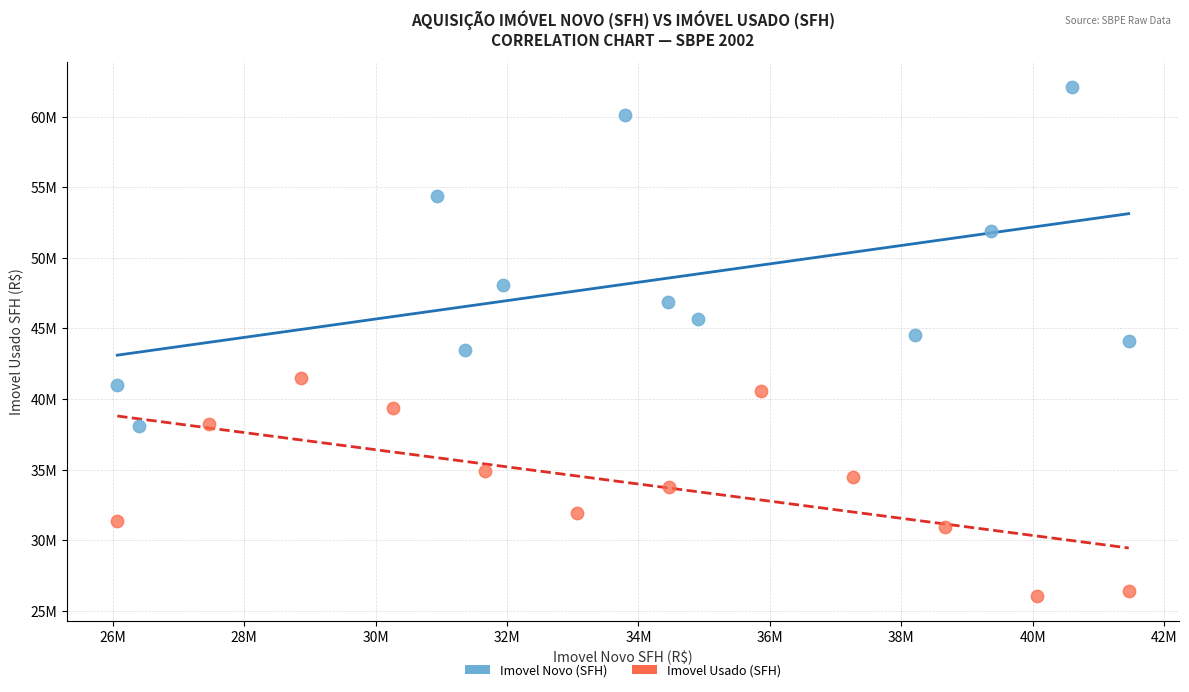

What are all the series names shown in the legend?

Imovel Novo (SFH), Imovel Usado (SFH)